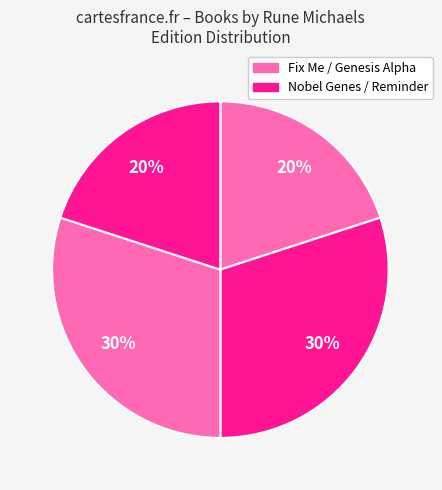

Which category has the biggest portion of the pie?

Nobel Genes